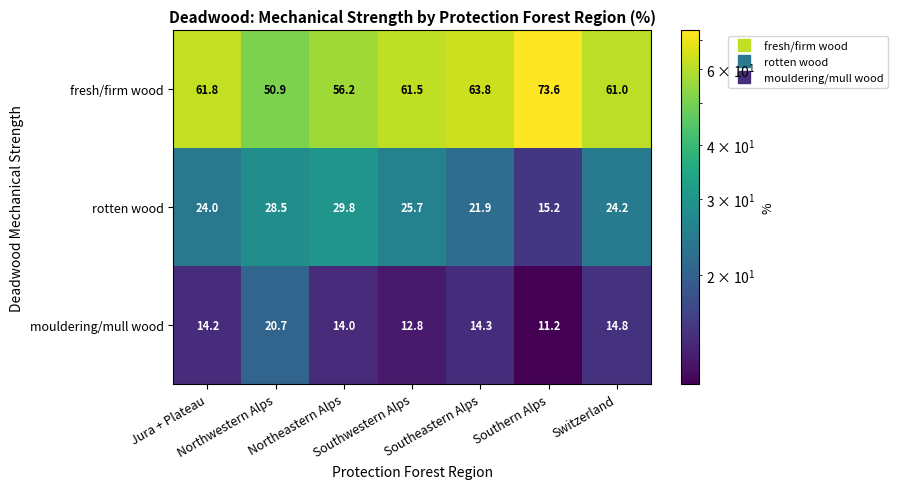

Which series has the widest spread of values?

fresh/firm wood